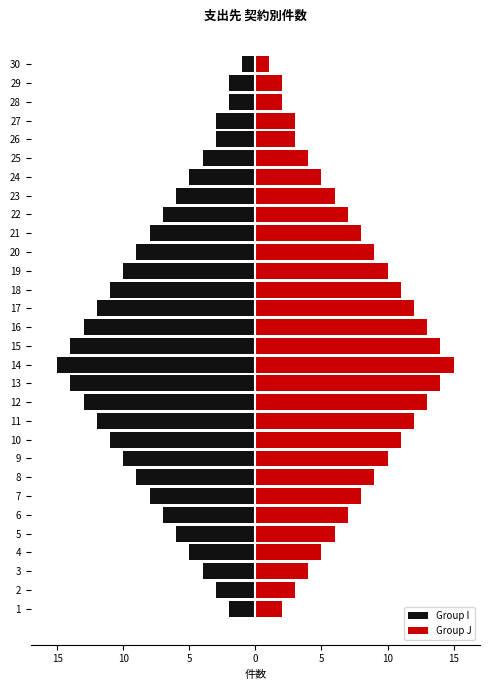

What is the greatest value displayed?

15